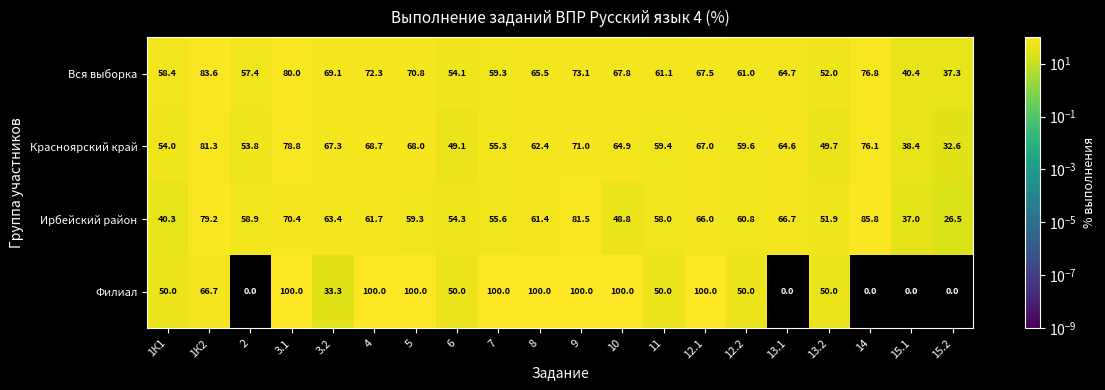

True or false: Ирбейский район has a value of 21.6 at 15.1.

False